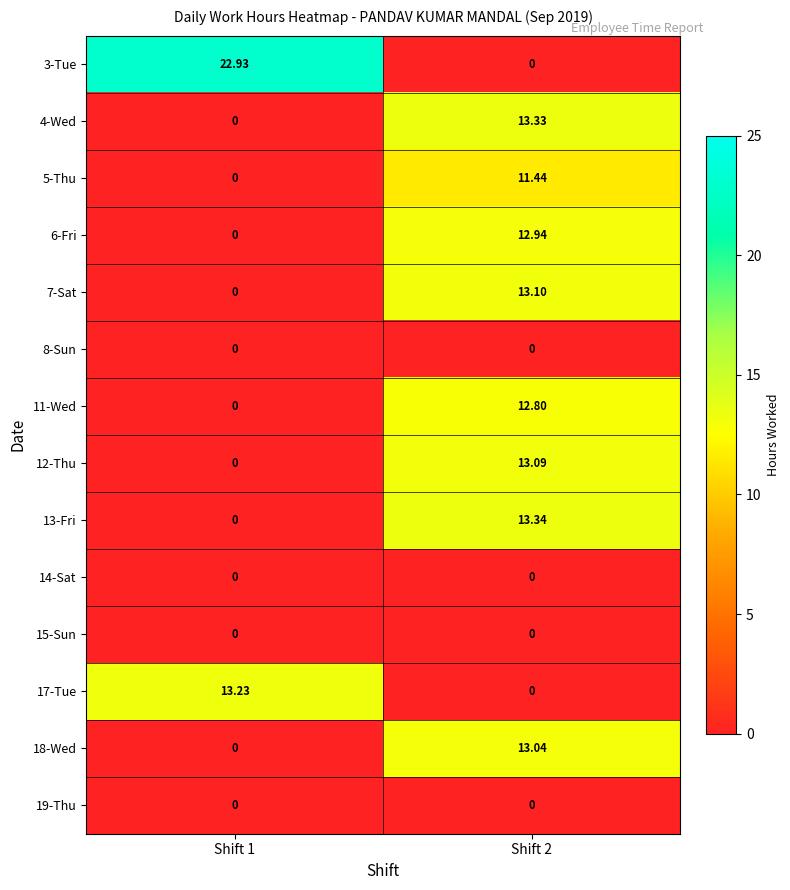

How many values in 7-Sat are above zero?

1